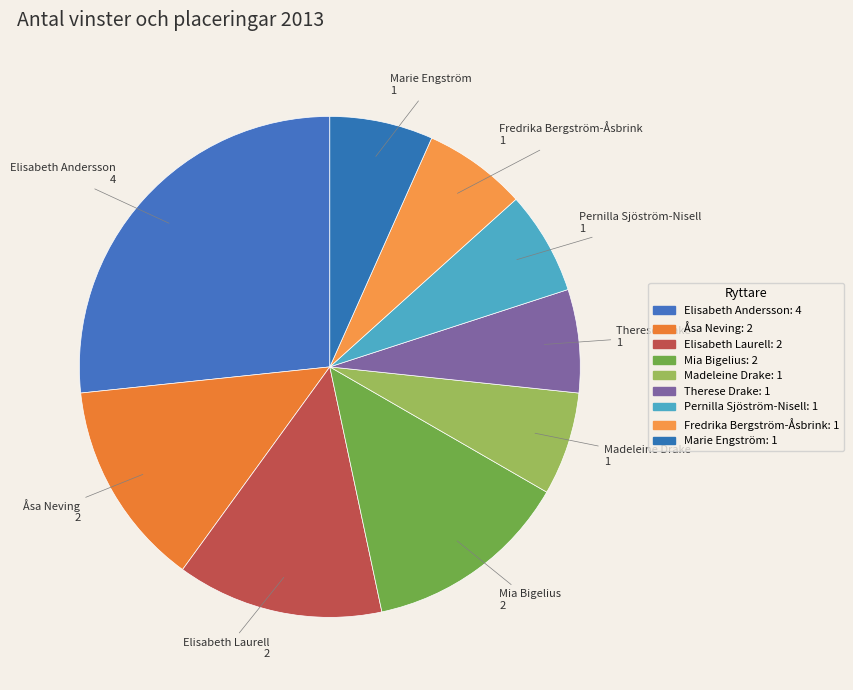

To the nearest percent, what is the combined percentage of Åsa Neving and Madeleine Drake?

20%